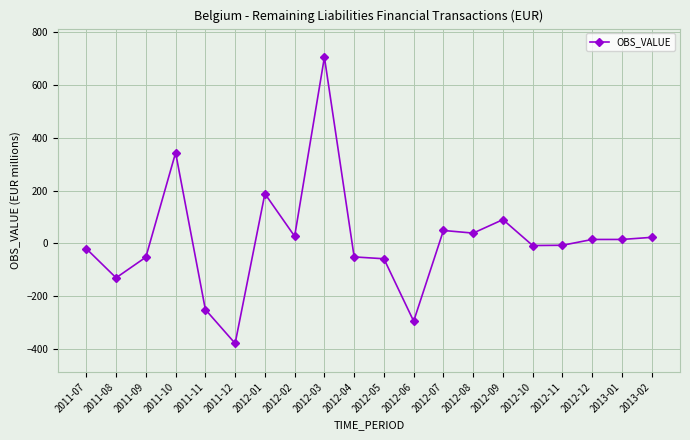

At which category does the data reach its first local peak?

2011-10